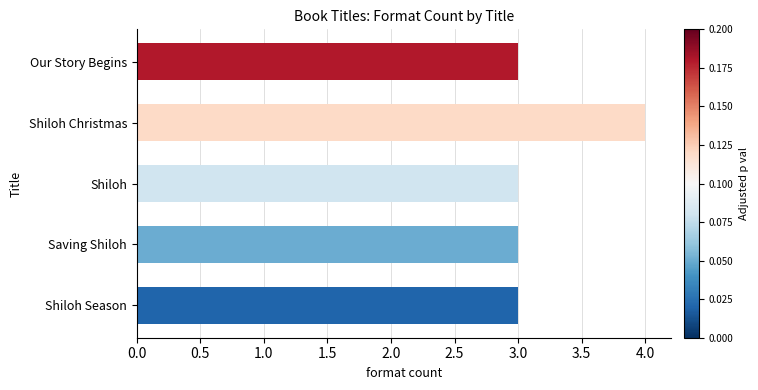

What is the sum of all values?

16